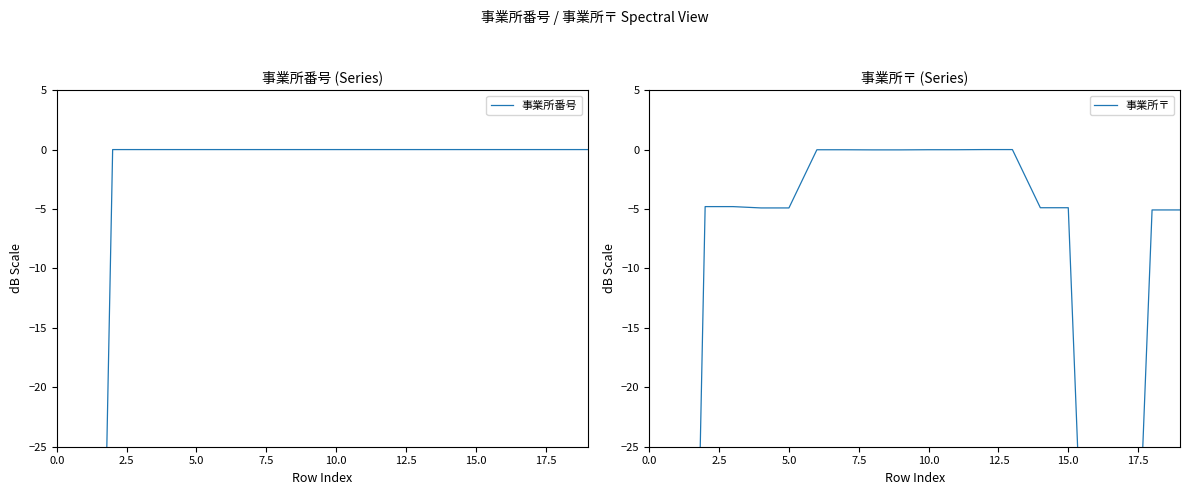

What is the difference between the second highest and second lowest values in the 事業所〒 series?

120.0